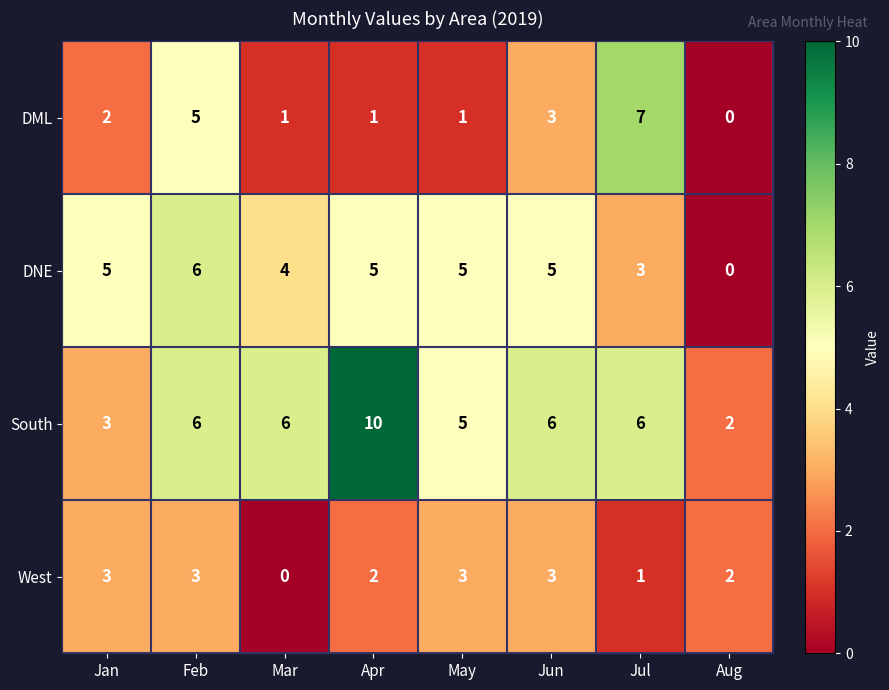

What is the maximum value shown in the chart?

10